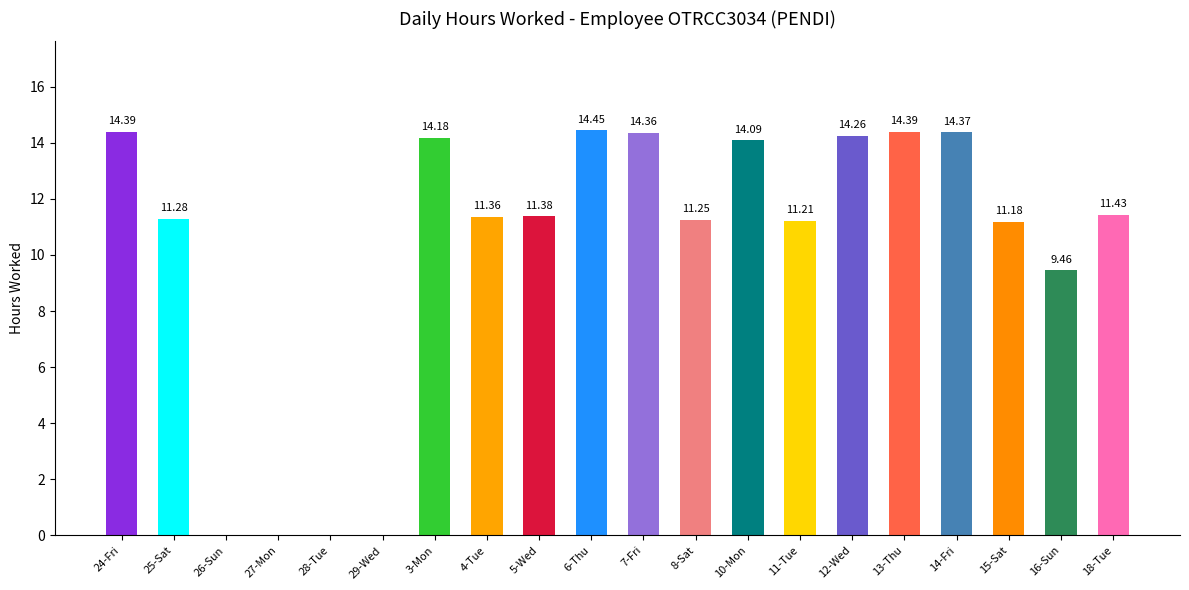

What is the sum of all values?

203.0